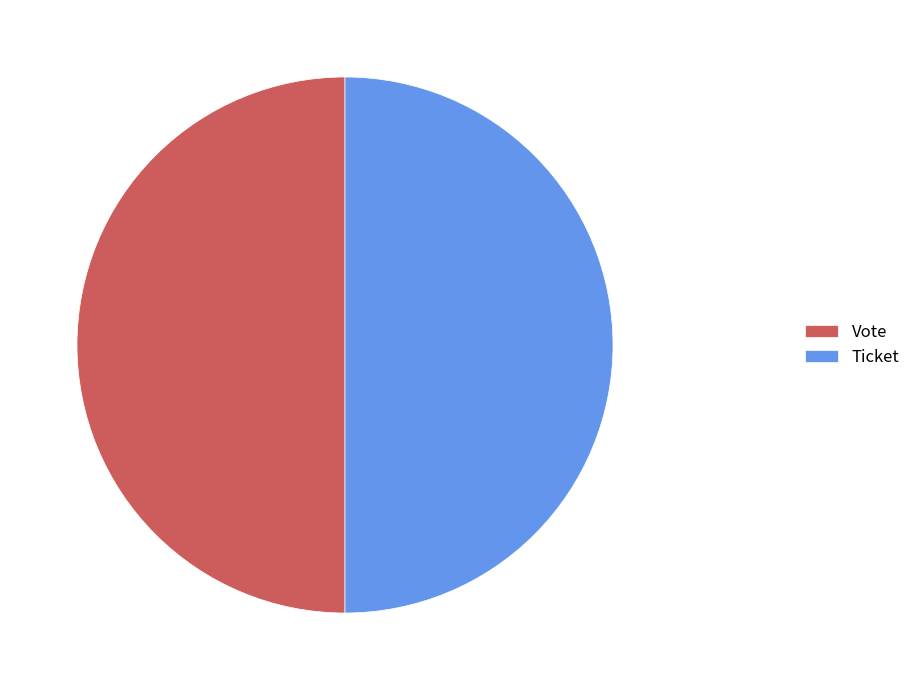

Count the number of slices in the pie.

2